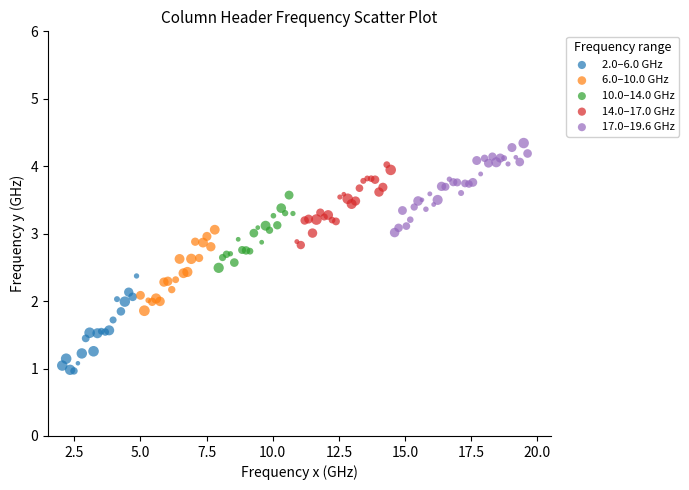

Which series contains the highest Y value?

17.0–19.6 GHz